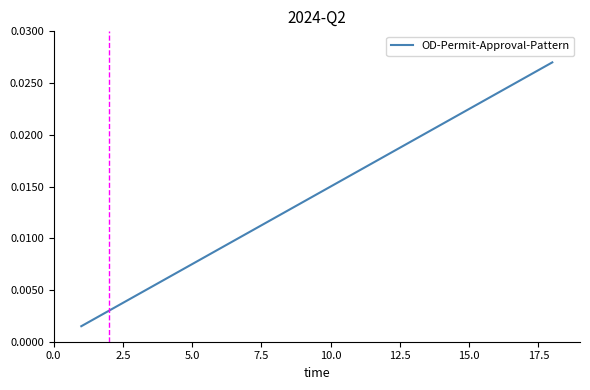

True or false: there are more than 2 points higher than both neighbors.

False